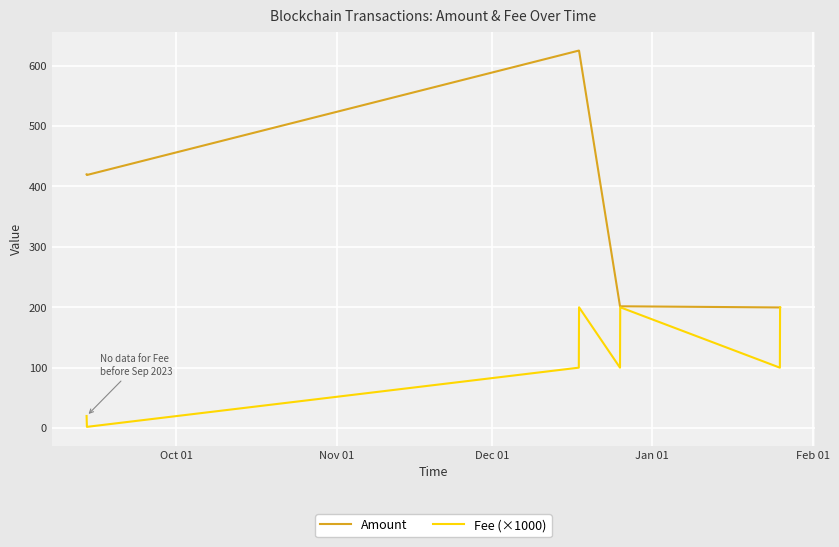

List the series in order of their peak value, lowest first.

Fee (×1000), Amount